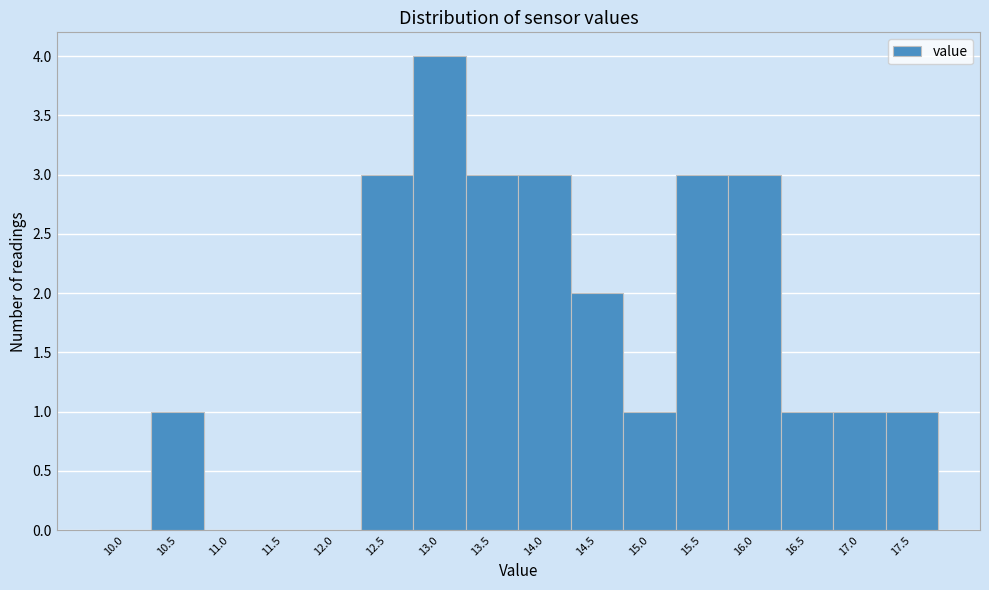

Reading left to right, what are all the values shown in this chart?

10.0=0	10.5=1	11.0=0	11.5=0	12.0=0	12.5=3	13.0=4	13.5=3	14.0=3	14.5=2	15.0=1	15.5=3	16.0=3	16.5=1	17.0=1	17.5=1